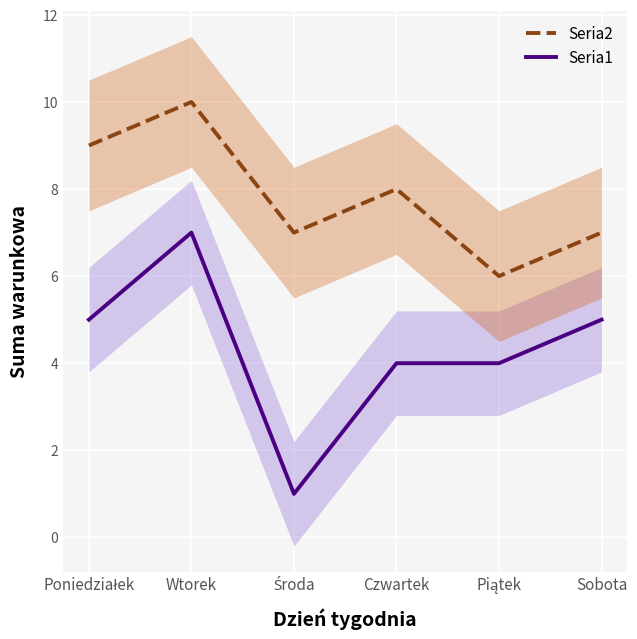

Where is Seria1 nearest to the value 4?

Czwartek